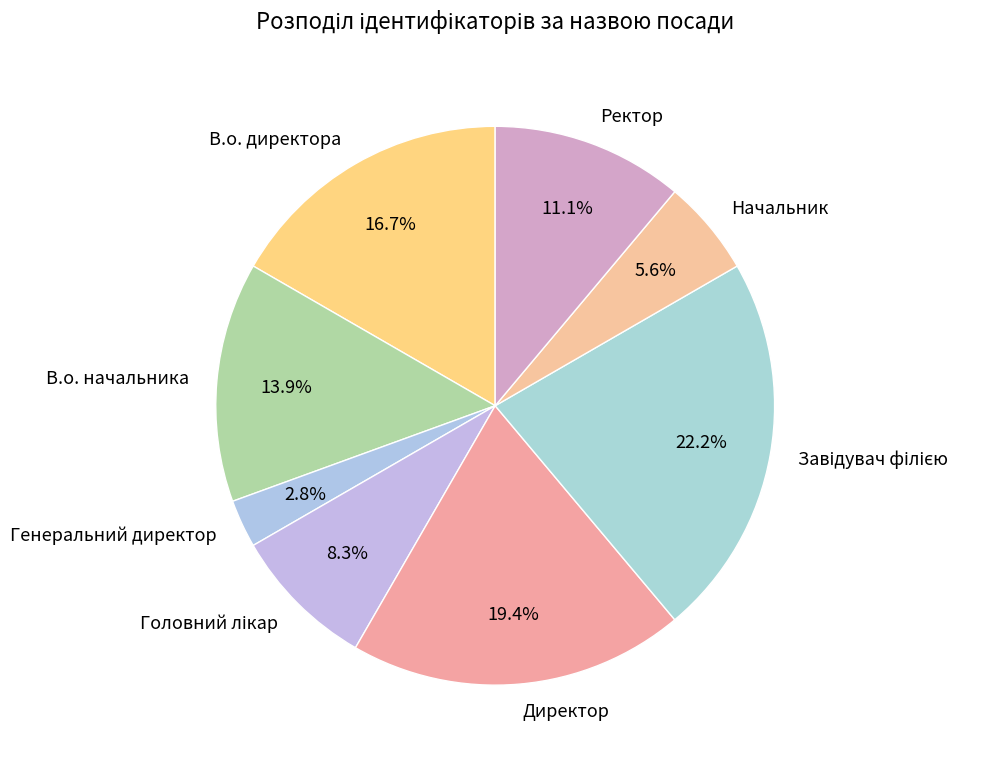

Is there any slice that represents more than half of the pie?

No